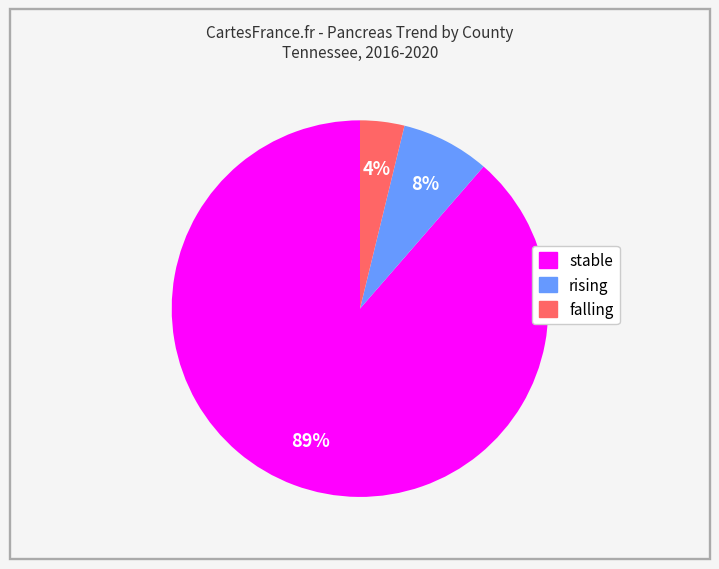

To the nearest percent, what percentage of the pie is rising?

8%